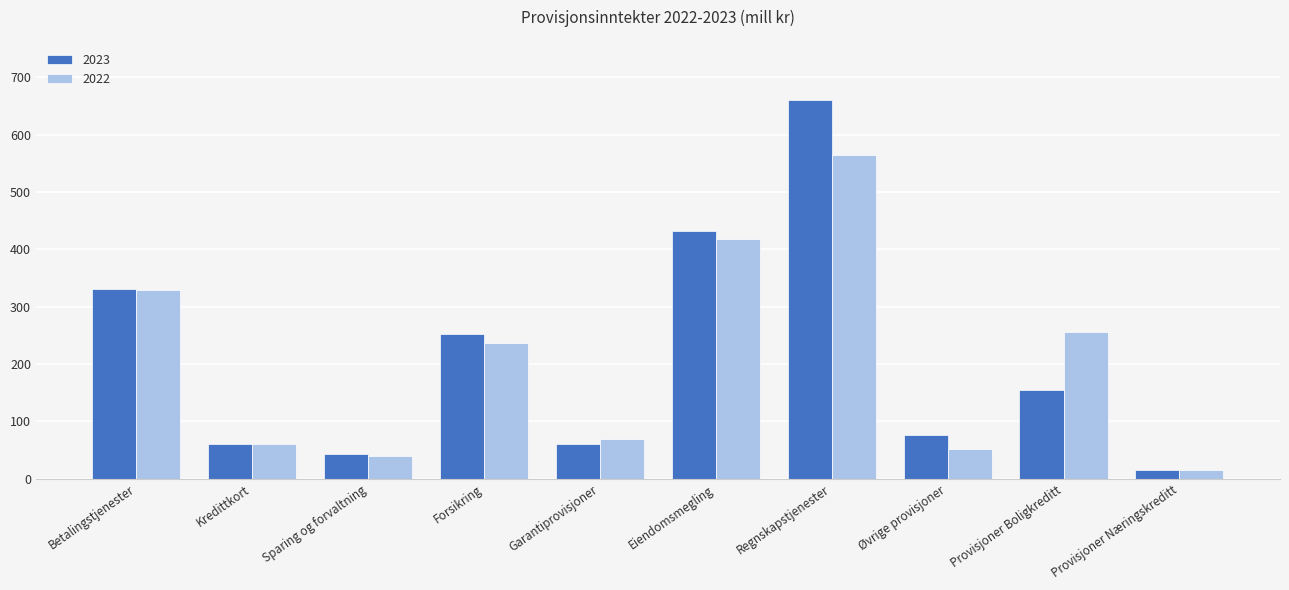

What is the difference between the maximum and minimum values in the 2023 series?

646